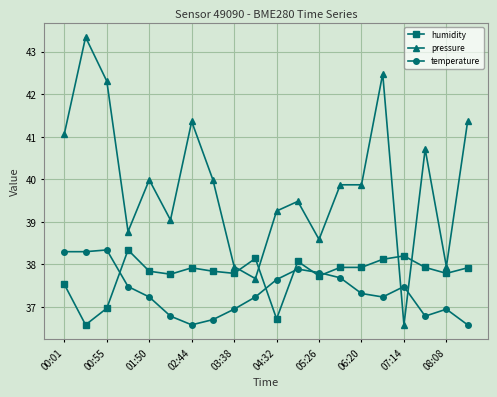

What is the value of the temperature point at the 18th from the left?

36.8